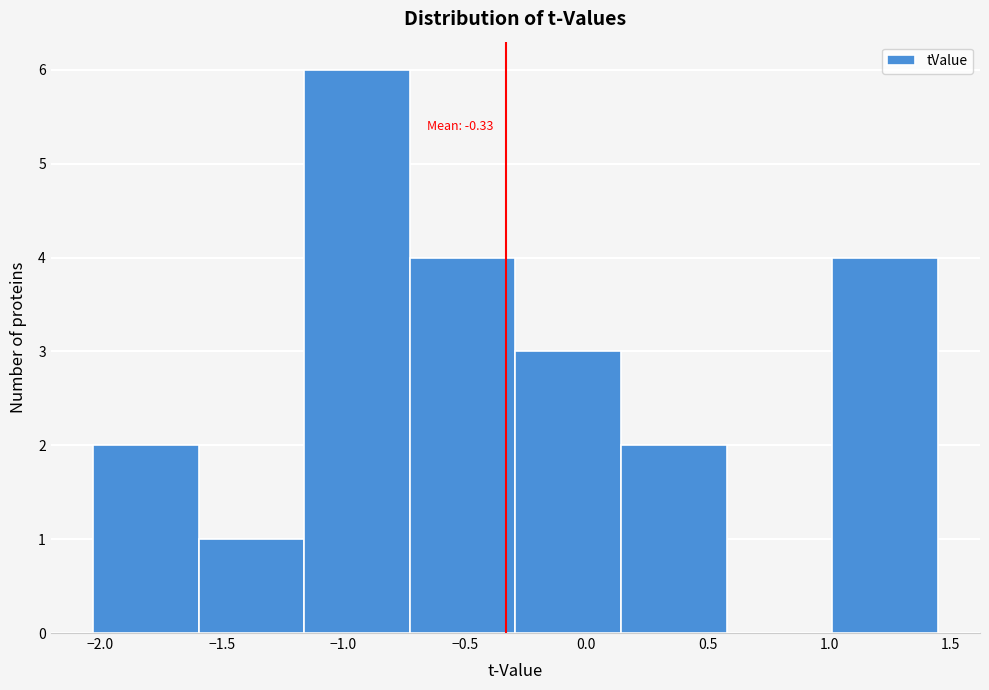

Which range on the x-axis has the tallest bar?

-1.15 to -0.75